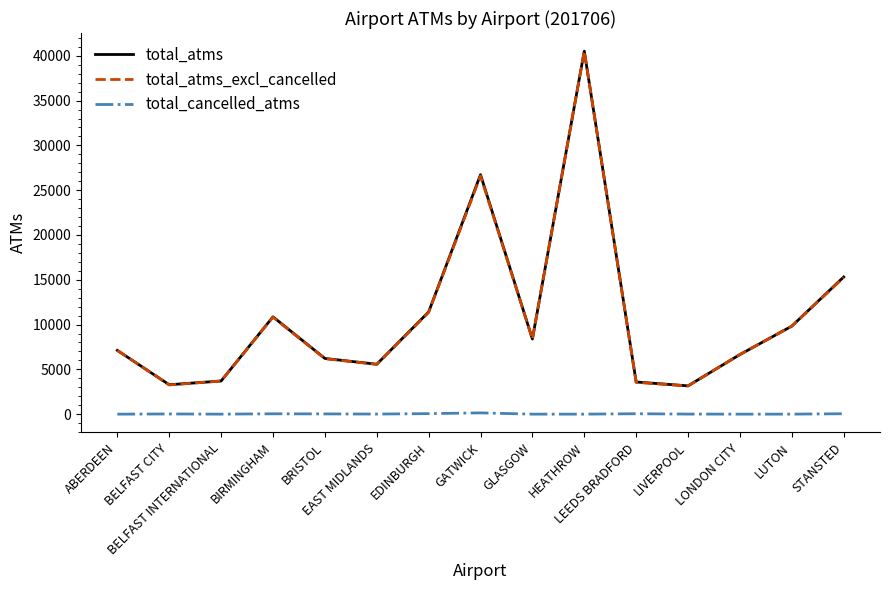

Which series has the largest range (max minus min)?

total_atms_excl_cancelled